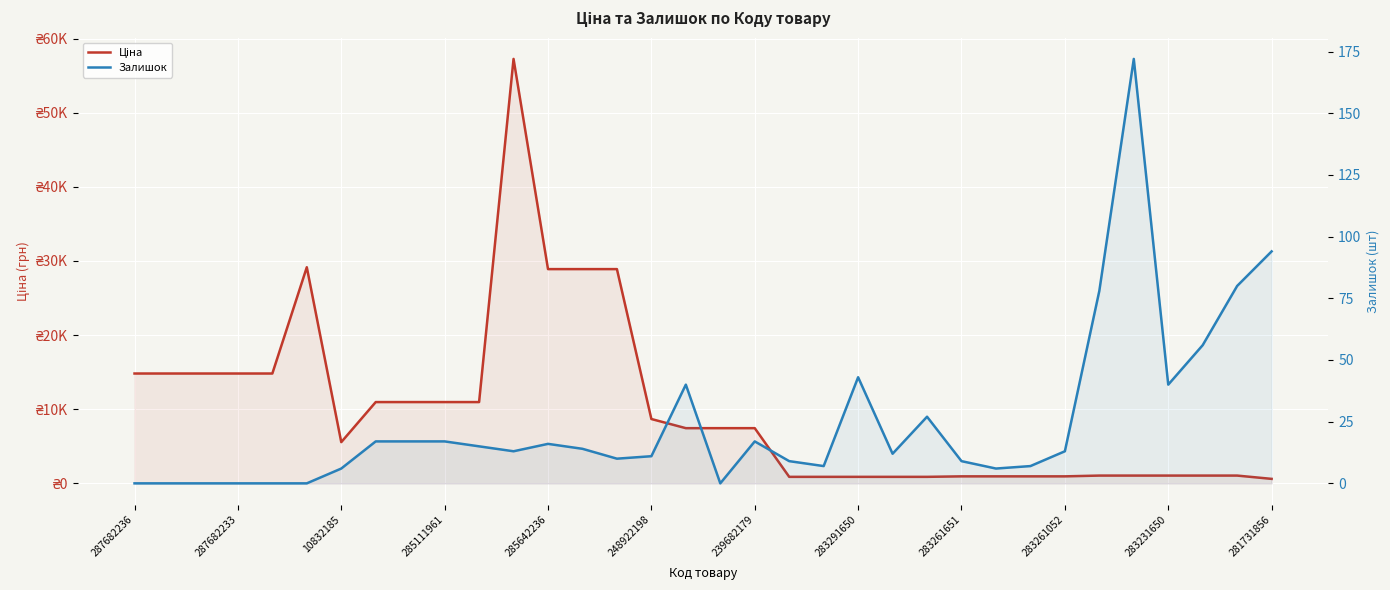

True or false: Ціна and Залишок cross at least once.

False